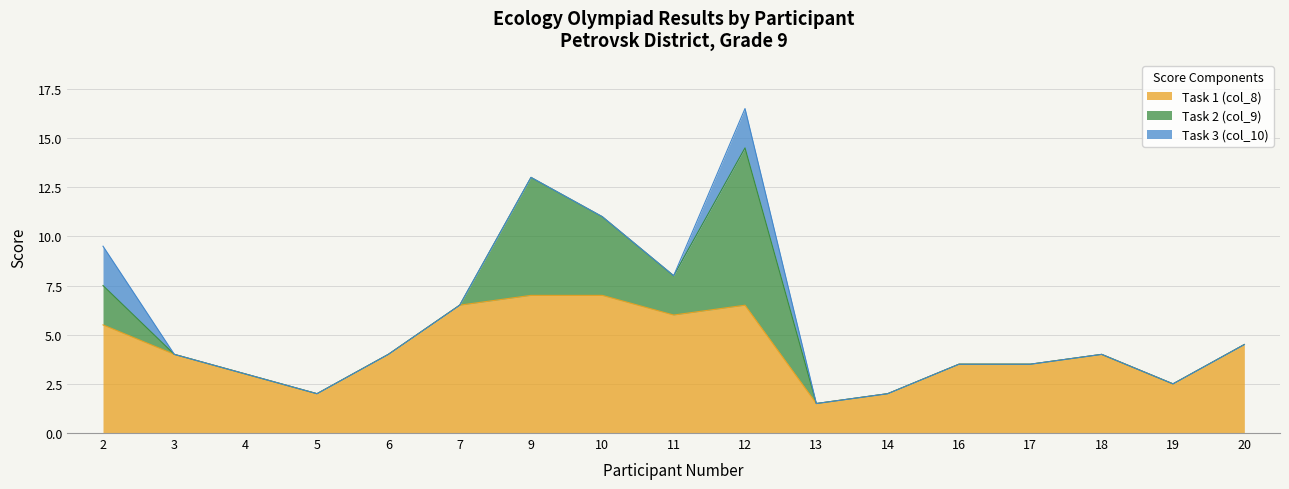

Between 14 and 16, which series saw the biggest shift?

Task 1 (col_8)